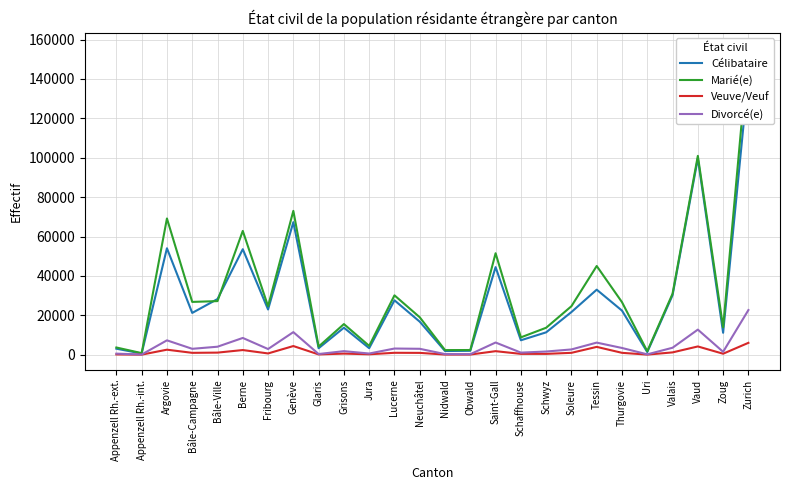

Reading left to right, list all the values displayed in this chart.

Célibataire: 3049	619	54038	21217	28259	53570	22959	67295	3293	13711	3314	27623	16766	1864	1994	44467	7330	11360	21661	33021	22389	1330	30189	99679	11135	141881
Marié(e): 3665	801	69170	26807	27217	62852	24617	73035	4134	15552	4489	30143	19003	2347	2379	51518	8806	13692	24626	45036	26681	1764	30971	100947	13922	155687
Veuve/Veuf: 148	34	2548	950	1062	2367	643	4398	141	567	214	973	929	78	85	1796	425	424	957	3974	955	54	1177	4193	500	6029
Divorcé(e): 545	89	7295	2993	4059	8514	2882	11465	346	1802	607	3136	3003	316	257	6192	1070	1612	2676	6143	3418	187	3535	12742	1470	22667